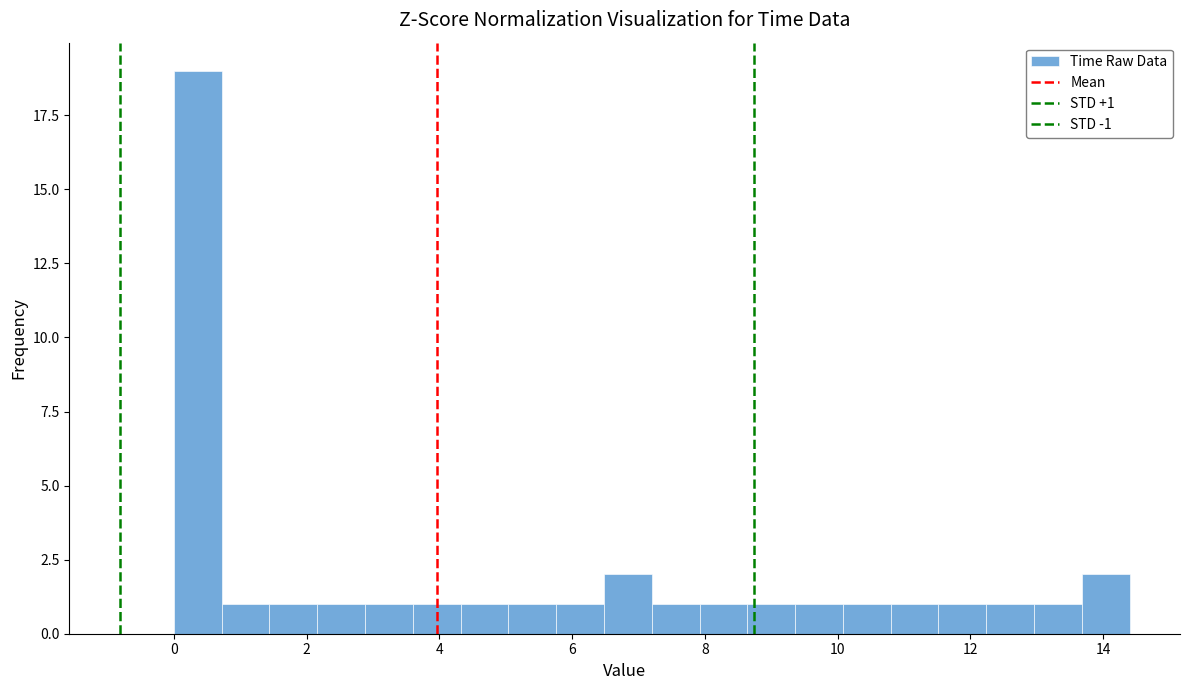

Read against the x-axis, roughly where is the centre of the tallest bar?

0.4